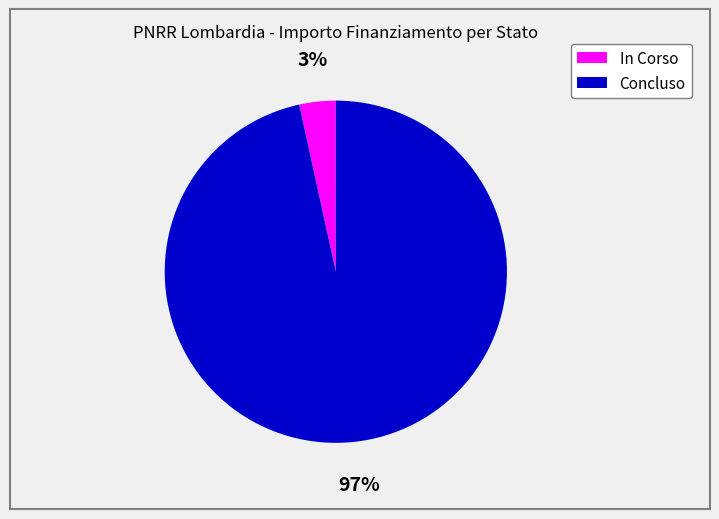

Which has a higher value, In Corso or Concluso?

Concluso